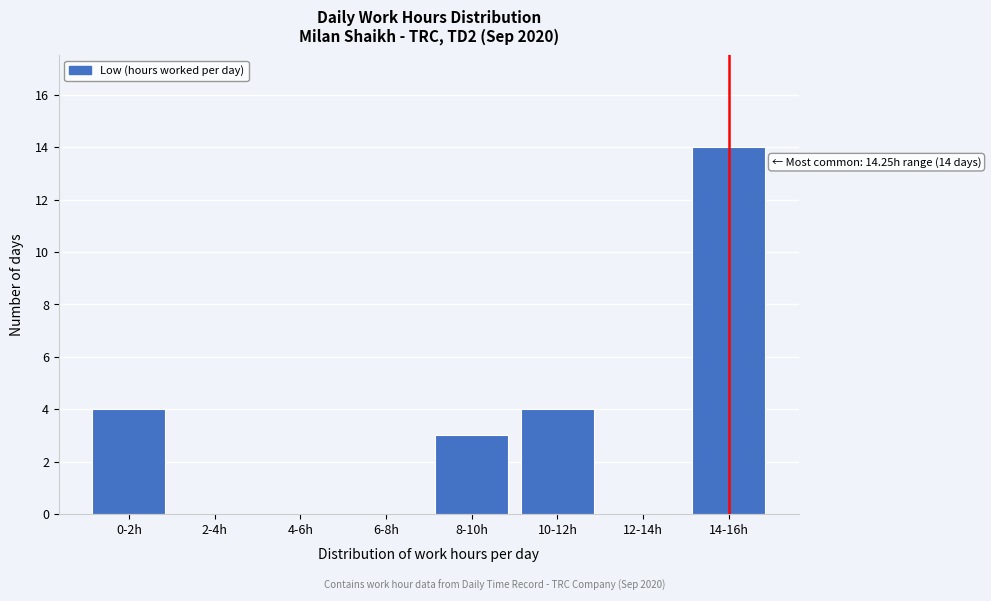

Reading left to right, what are all the values shown in this chart?

0-2h=4	2-4h=0	4-6h=0	6-8h=0	8-10h=3	10-12h=4	12-14h=0	14-16h=14